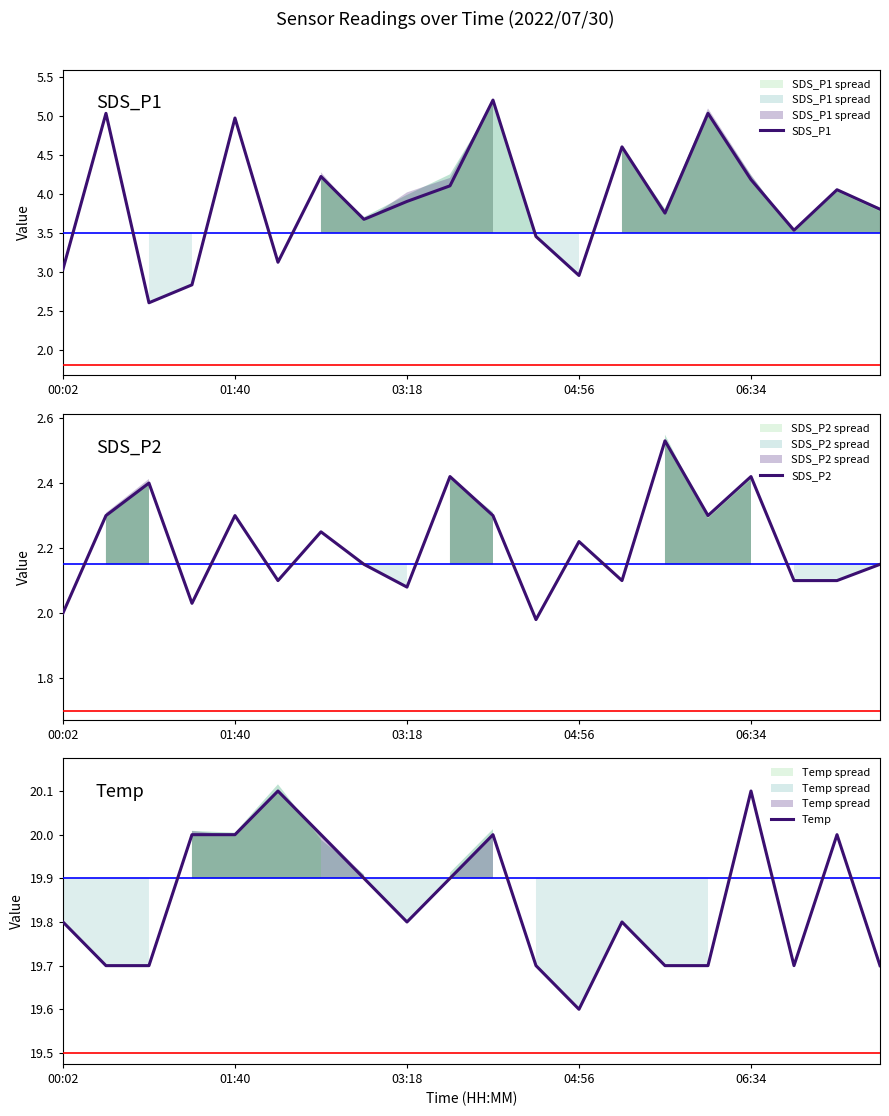

How many Temp values are between 19 and 20?

18